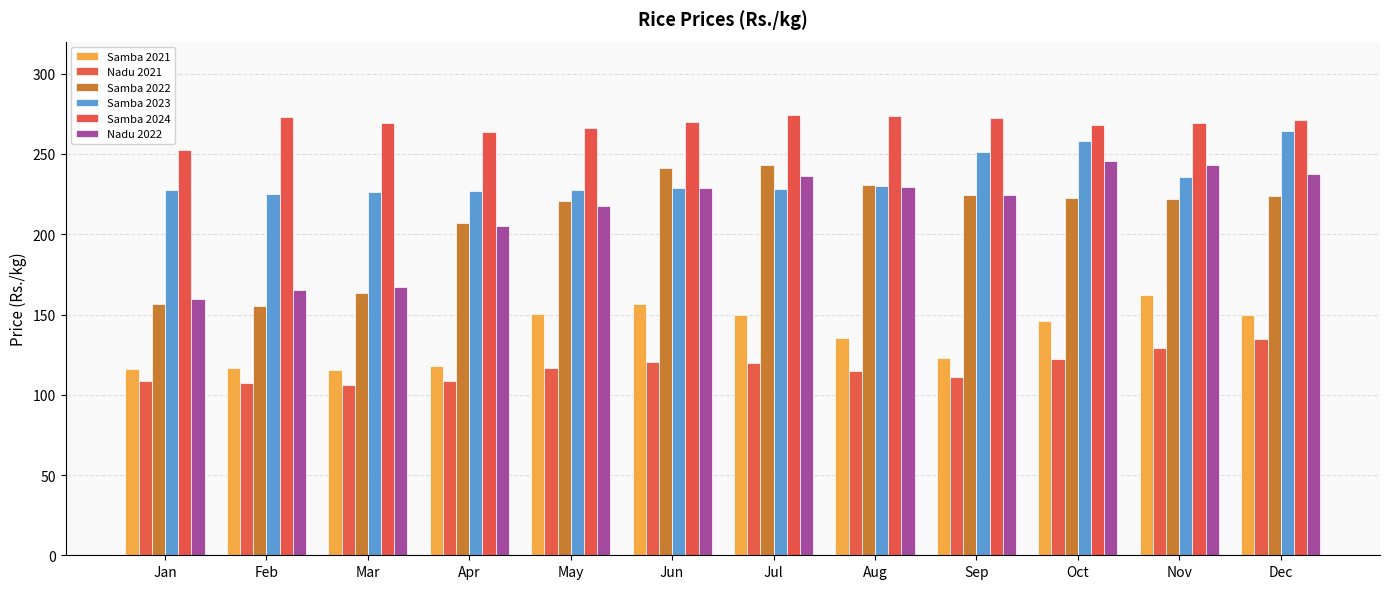

How many categories are shown in the chart?

12